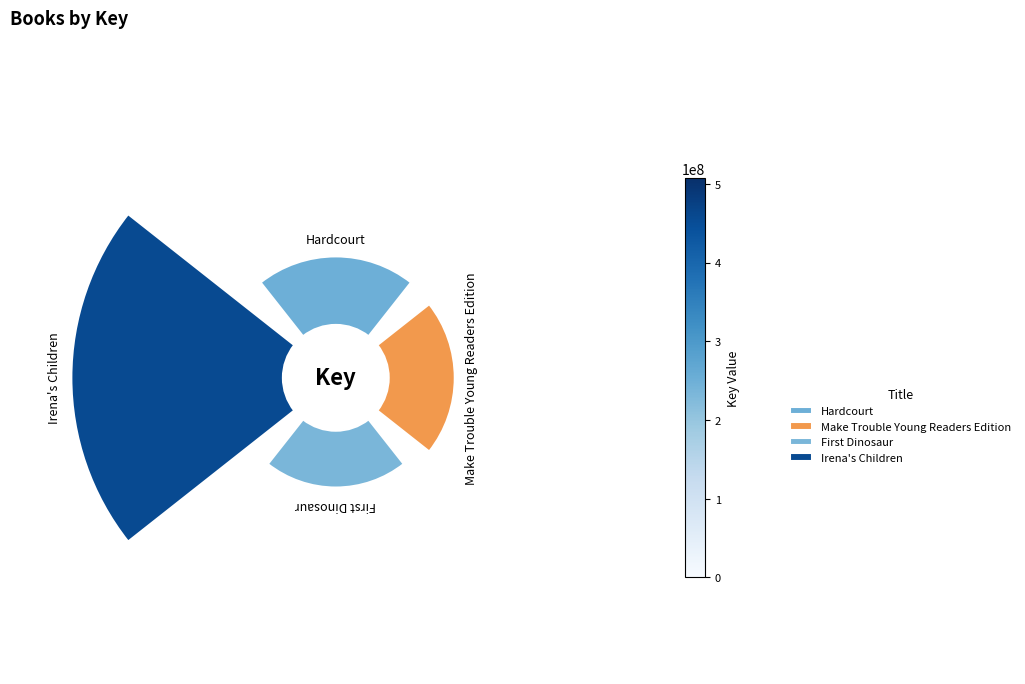

How many segments does this pie chart have?

4